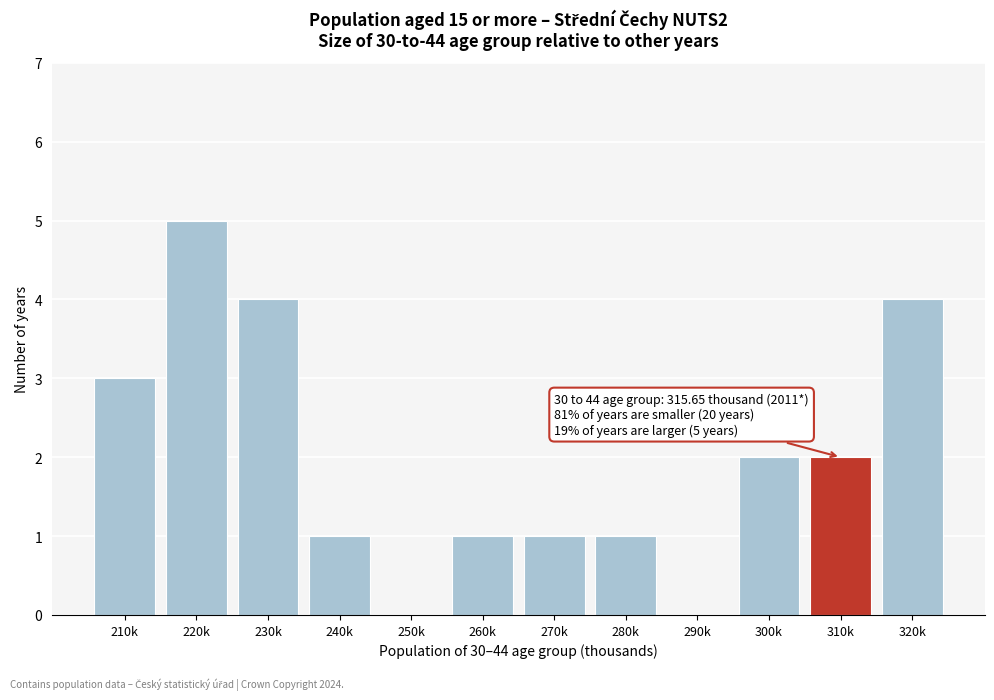

Reading left to right, transcribe all the data shown in this chart.

210k=3	220k=5	230k=4	240k=1	250k=0	260k=1	270k=1	280k=1	290k=0	300k=2	310k=2	320k=4